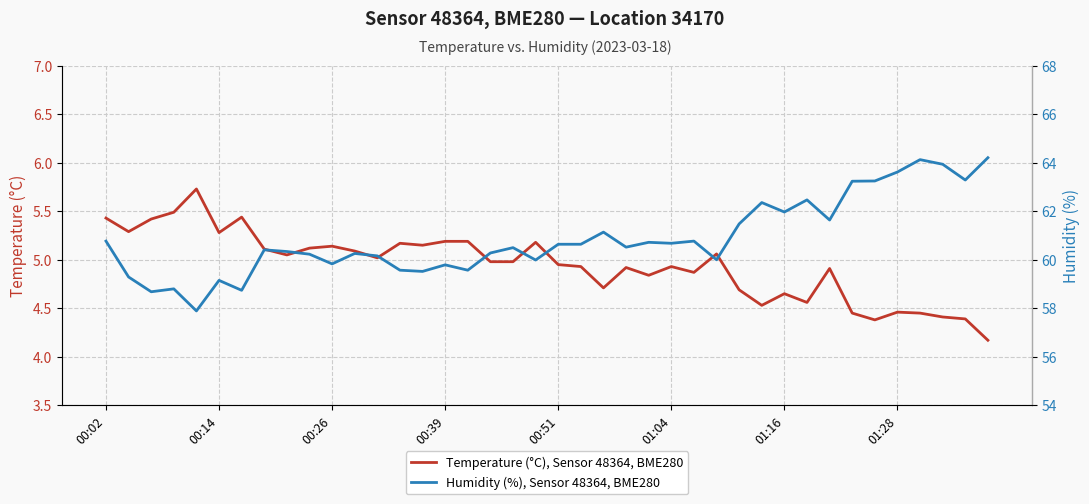

What is the average value of the Temperature (°C), Sensor 48364, BME280 series?

4.9